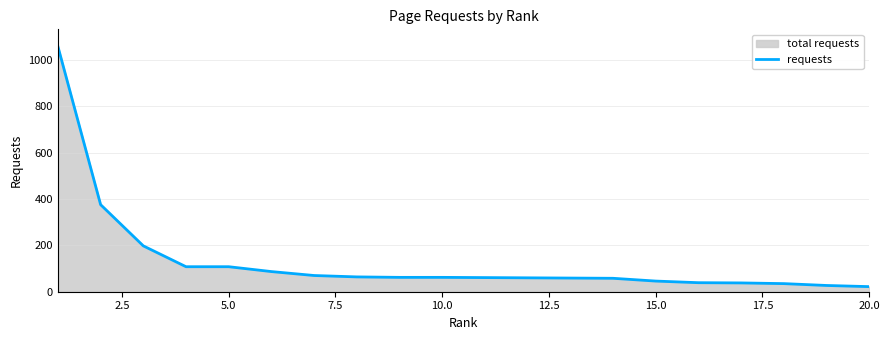

What is the difference between the maximum and minimum values?

1037